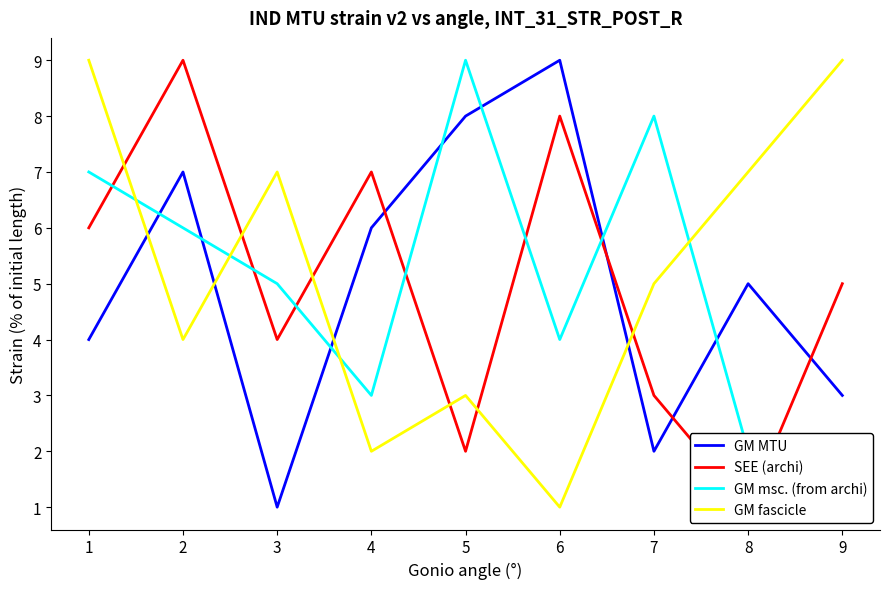

Where does the GM MTU series first go above 5?

2